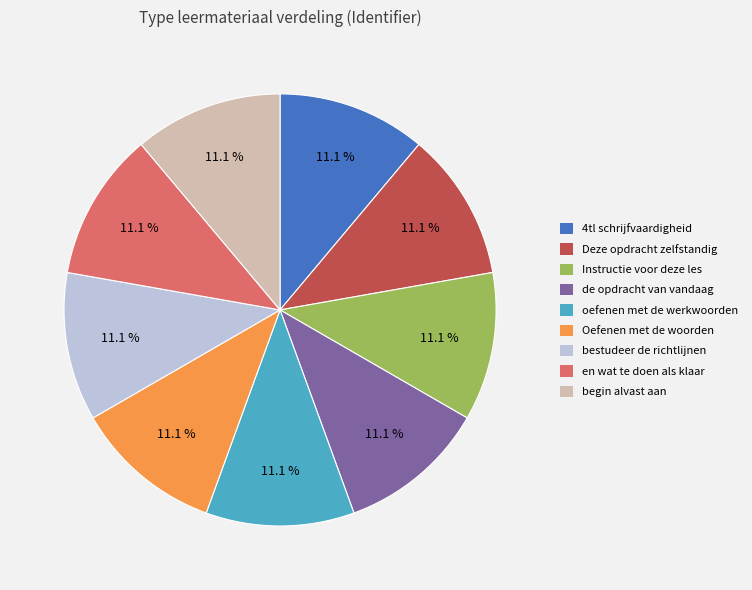

Combined, what portion of the pie is 4tl schrijfvaardigheid and Instructie voor deze les?

22.2%